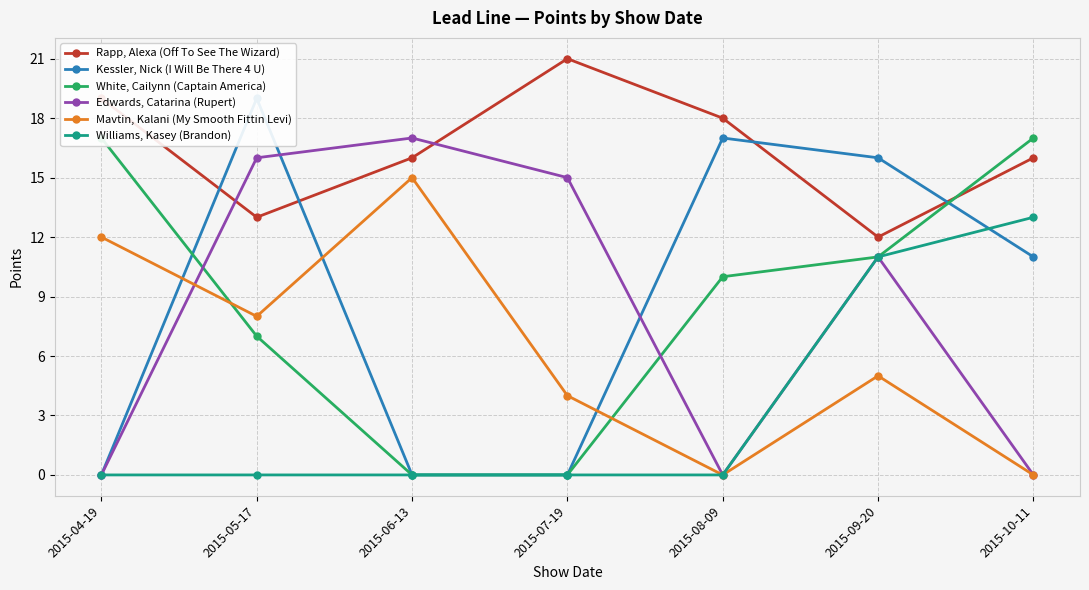

Does the chart display data point markers on the line(s)?

Yes